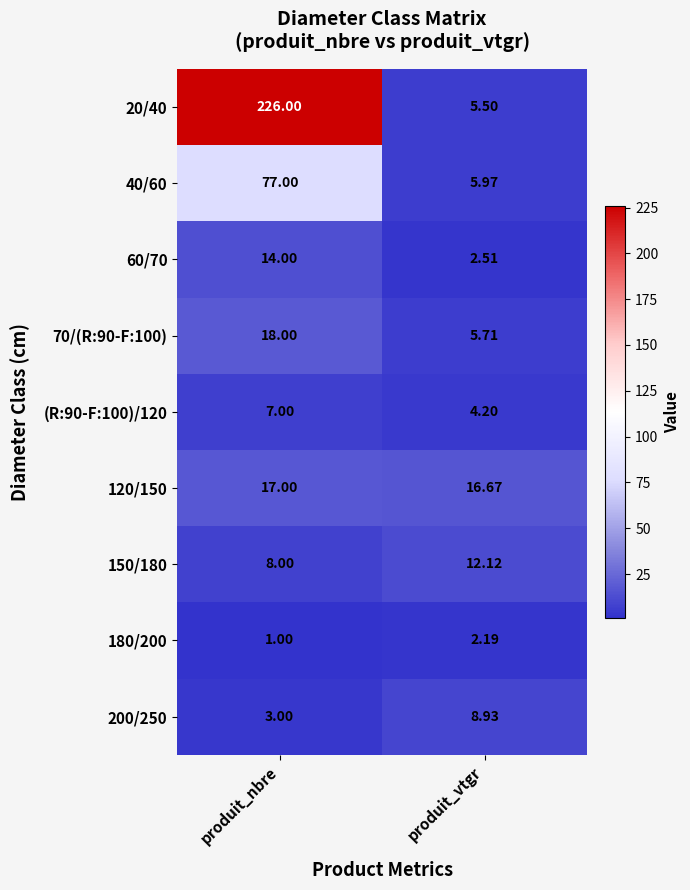

Which category has the highest value in the (R:90-F:100)/120 series?

produit_nbre